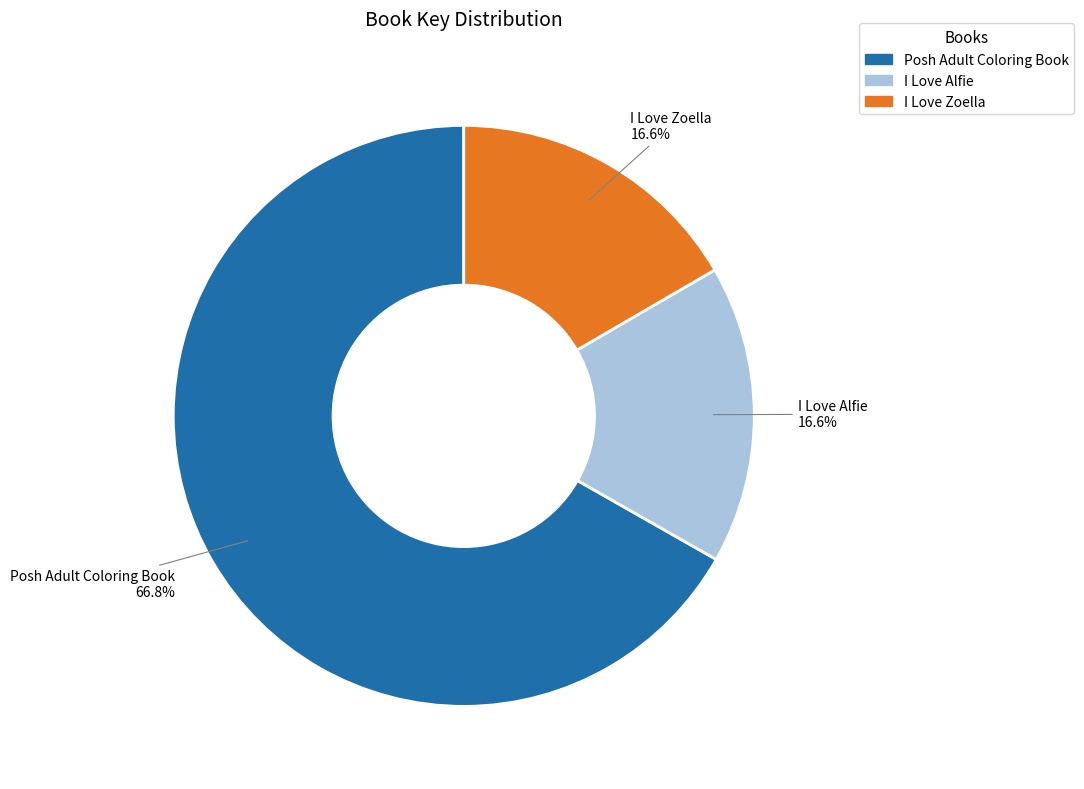

To the nearest percent, what percentage of the pie is I Love Alfie?

17%